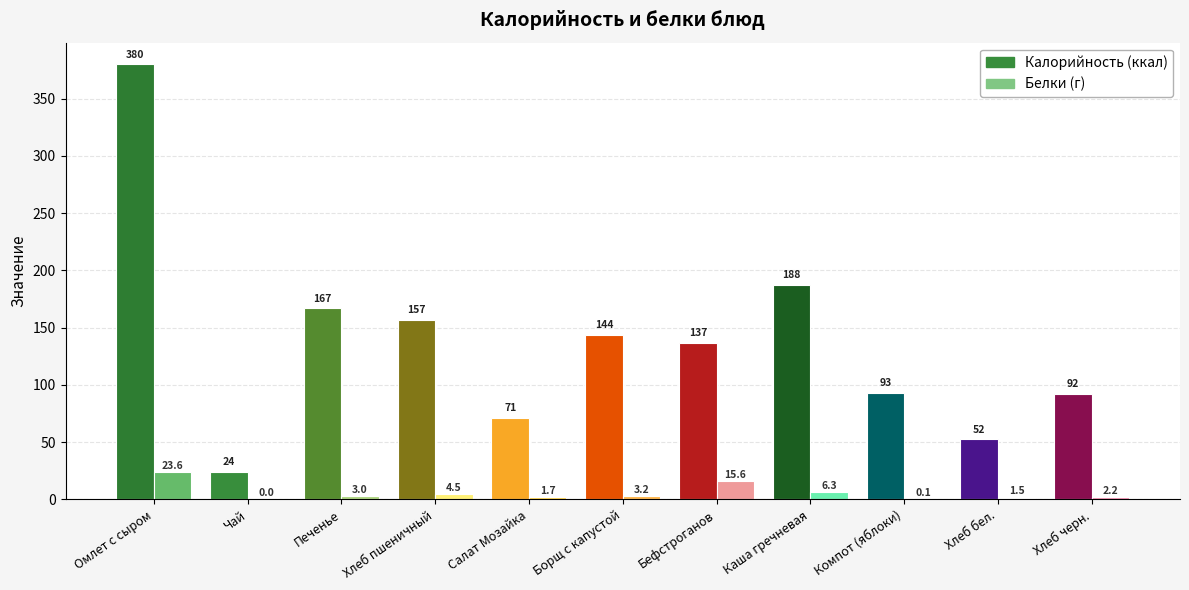

At which category is the sum across all series the highest?

Омлет с сыром